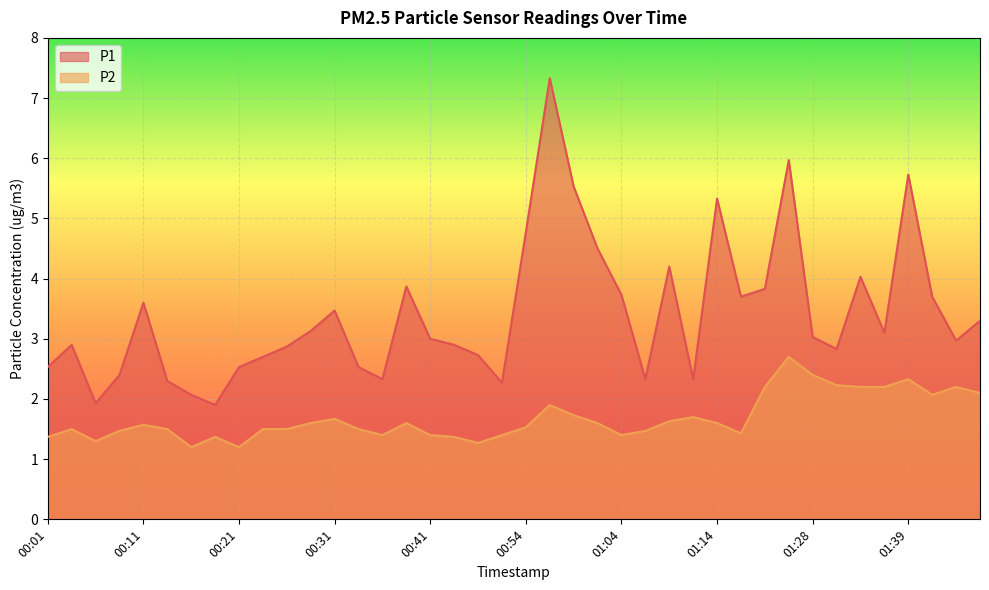

The value of P2 at 00:54 is 0.7. True or false?

False